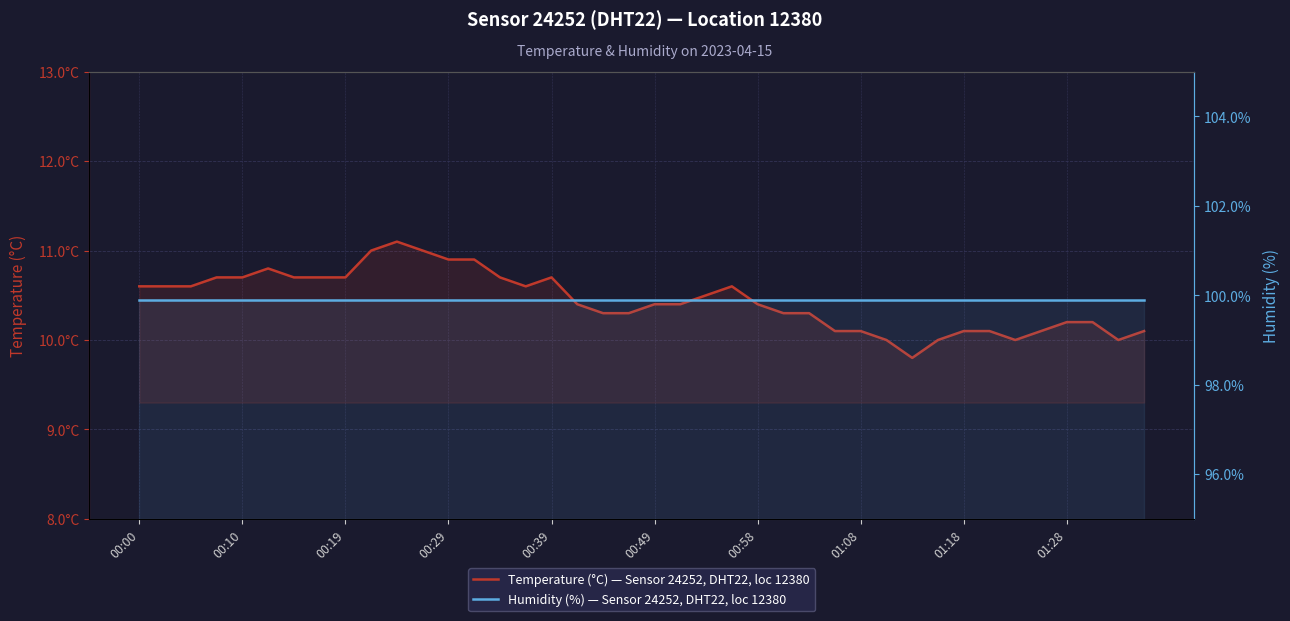

Reading right to left, what are all the values shown in this chart?

Temperature (°C) — Sensor 24252, DHT22, loc 12380: 10.1	10.0	10.2	10.2	10.1	10.0	10.1	10.1	10.0	9.8	10.0	10.1	10.1	10.3	10.3	10.4	10.6	10.5	10.4	10.4	10.3	10.3	10.4	10.7	10.6	10.7	10.9	10.9	11.0	11.1	11.0	10.7	10.7	10.7	10.8	10.7	10.7	10.6	10.6	10.6
Humidity (%) — Sensor 24252, DHT22, loc 12380: 99.9	99.9	99.9	99.9	99.9	99.9	99.9	99.9	99.9	99.9	99.9	99.9	99.9	99.9	99.9	99.9	99.9	99.9	99.9	99.9	99.9	99.9	99.9	99.9	99.9	99.9	99.9	99.9	99.9	99.9	99.9	99.9	99.9	99.9	99.9	99.9	99.9	99.9	99.9	99.9